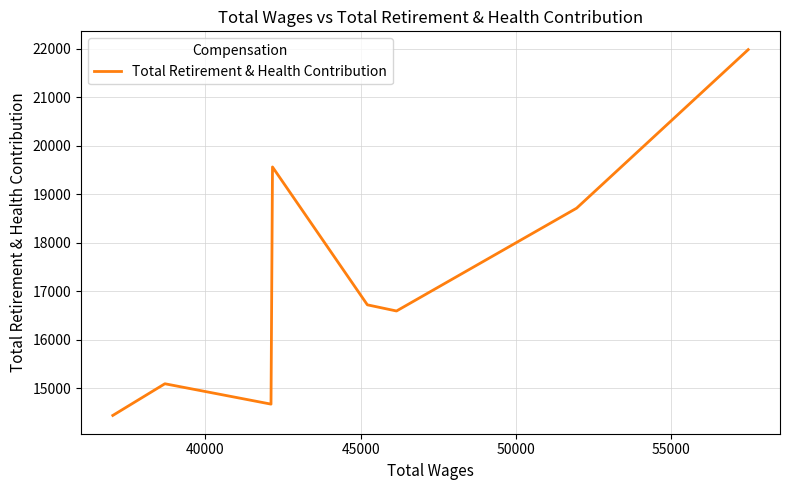

What is the maximum value shown in the chart?

21982